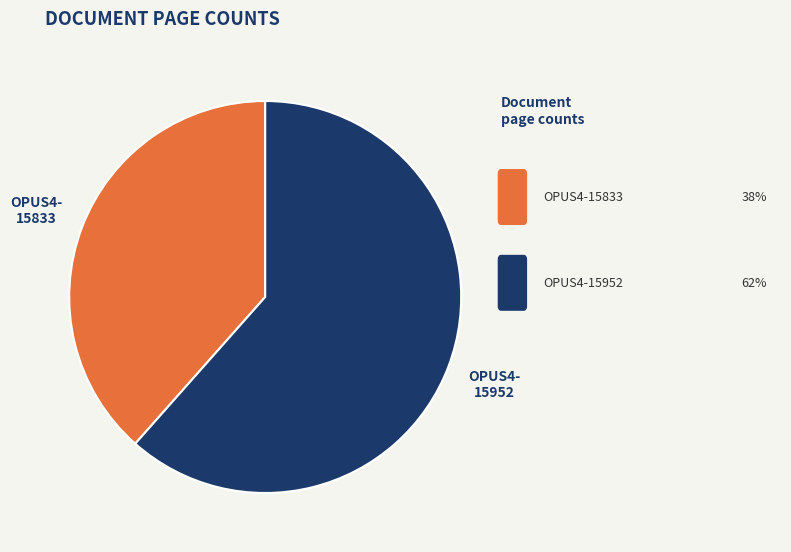

How many segments does this pie chart have?

2